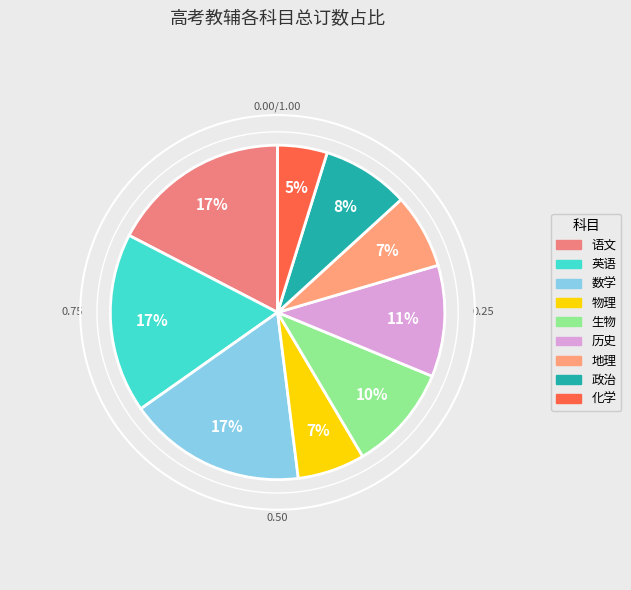

What percentage is the 数学 slice, to the nearest percent?

17%